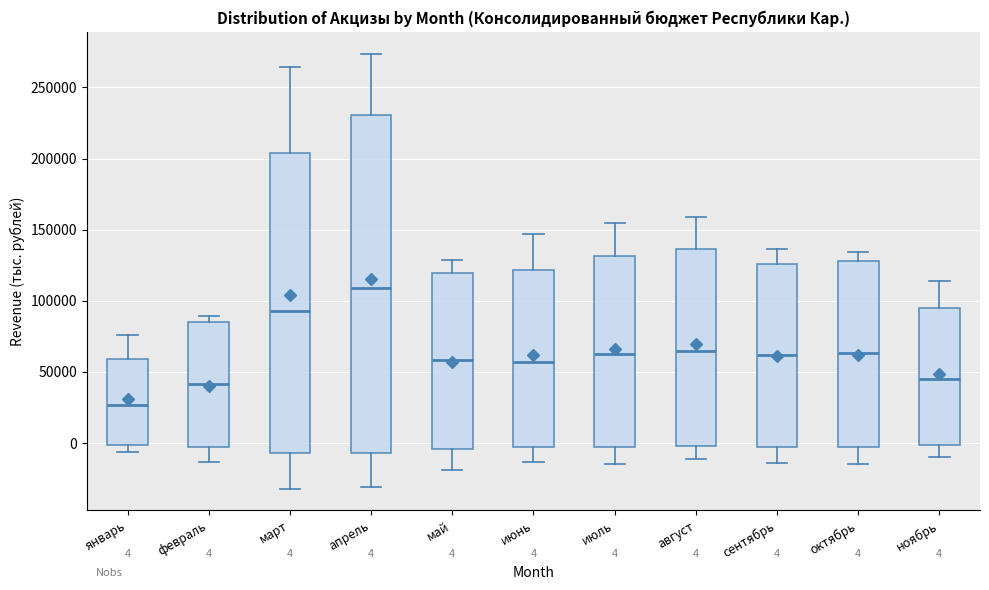

Which box's median line is the lowest?

январь